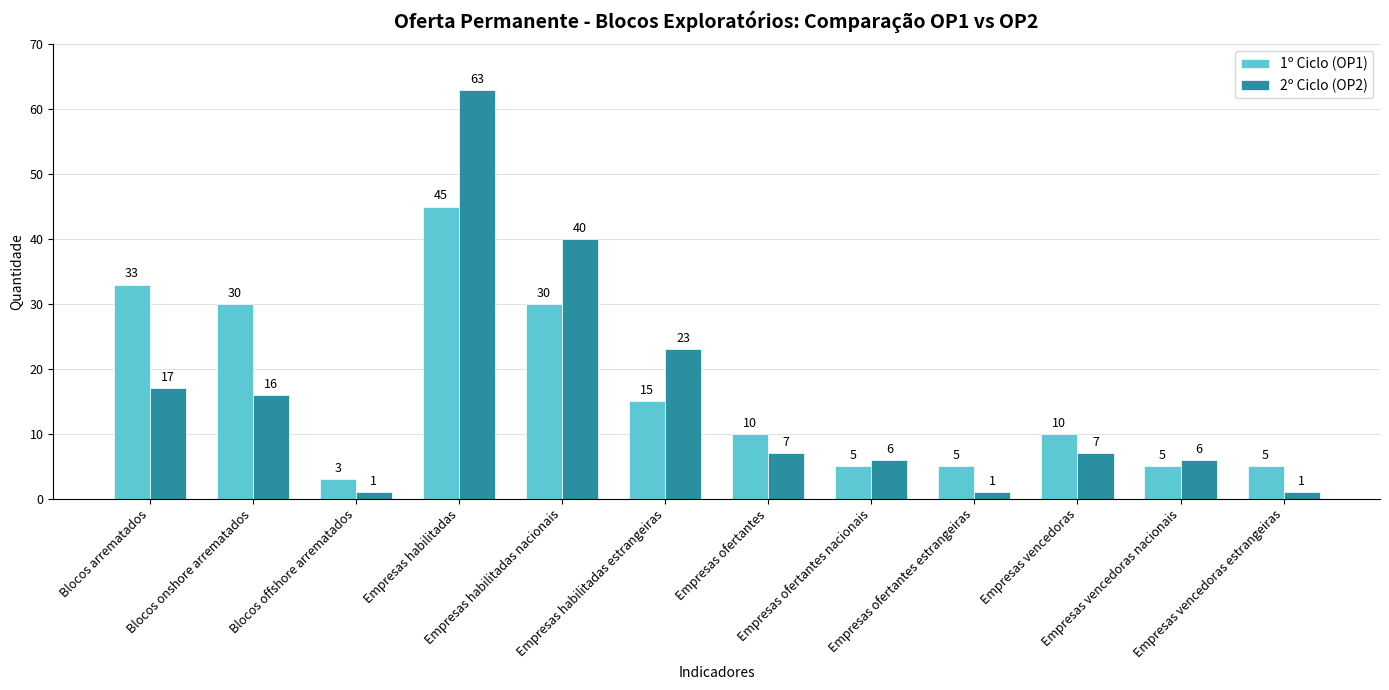

How many categories are shown in the chart?

12